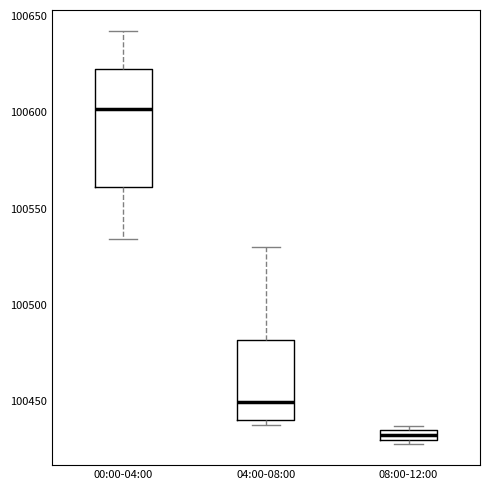

Which box is the tallest, from its lower edge to its upper edge?

00:00-04:00